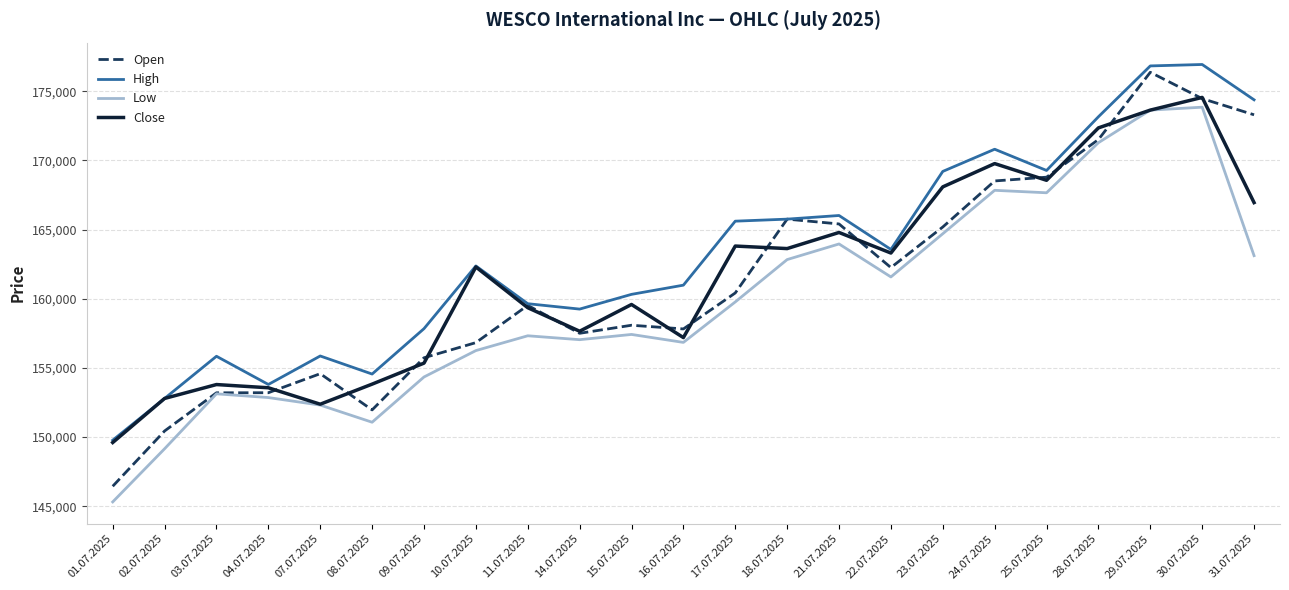

Which series has the largest range (max minus min)?

Open